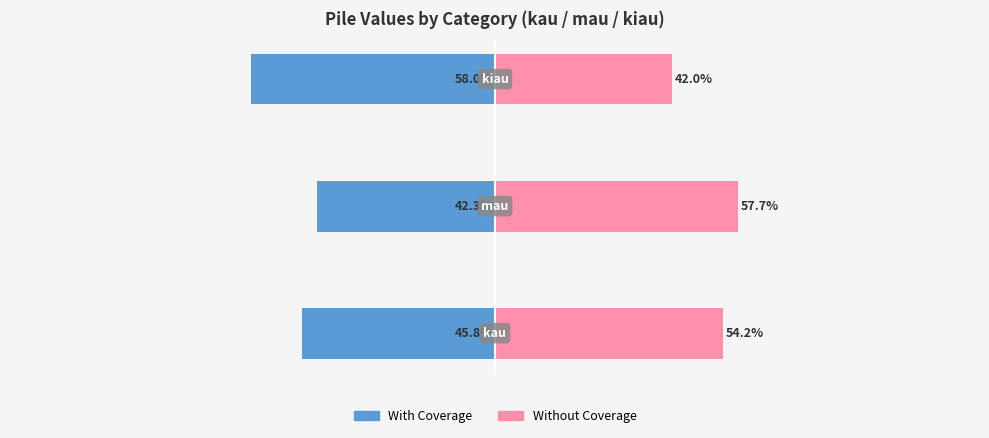

What is the value of the With Coverage bar at the 1st from the left?

-45.8